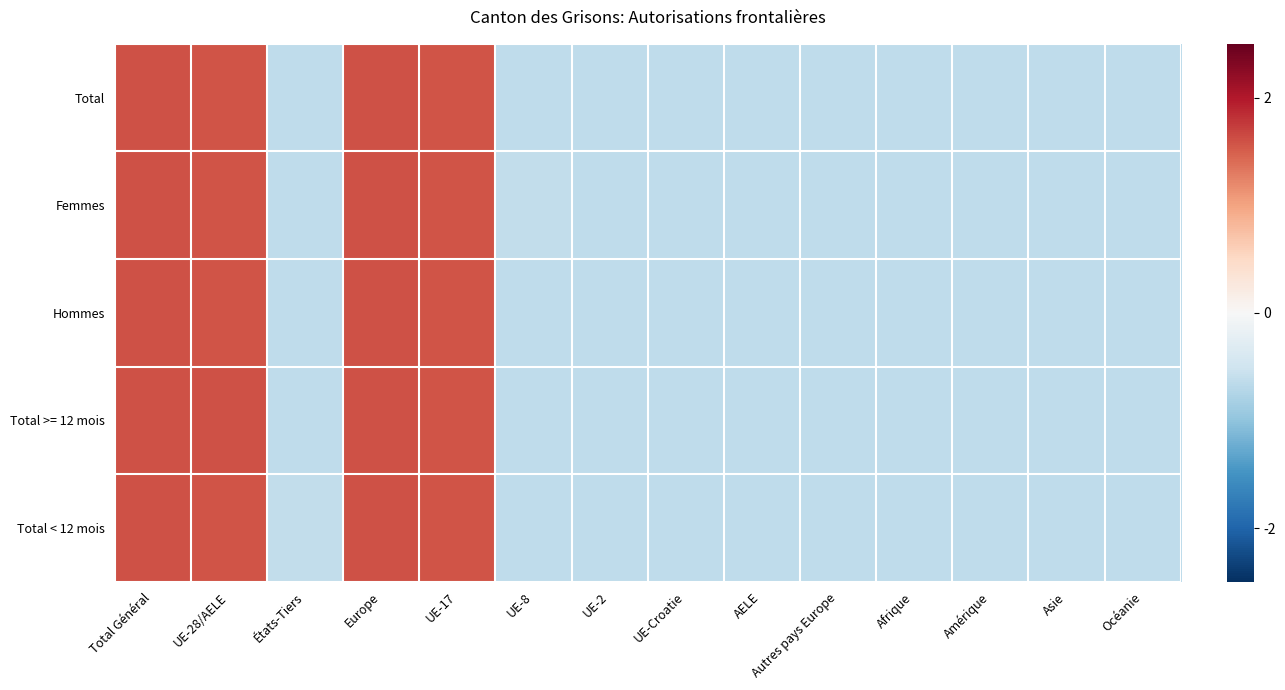

Reading left to right, list all the values displayed in this chart.

Total: Total Général=1.6	UE-28/AELE=1.6	États-Tiers=-0.6	Europe=1.6	UE-17=1.6	UE-8=-0.6	UE-2=-0.6	UE-Croatie=-0.6	AELE=-0.6	Autres pays Europe=-0.6	Afrique=-0.6	Amérique=-0.6	Asie=-0.6	Océanie=-0.6
Femmes: Total Général=1.6	UE-28/AELE=1.6	États-Tiers=-0.6	Europe=1.6	UE-17=1.6	UE-8=-0.6	UE-2=-0.6	UE-Croatie=-0.6	AELE=-0.6	Autres pays Europe=-0.6	Afrique=-0.6	Amérique=-0.6	Asie=-0.6	Océanie=-0.6
Hommes: Total Général=1.6	UE-28/AELE=1.6	États-Tiers=-0.6	Europe=1.6	UE-17=1.6	UE-8=-0.6	UE-2=-0.6	UE-Croatie=-0.6	AELE=-0.6	Autres pays Europe=-0.6	Afrique=-0.6	Amérique=-0.6	Asie=-0.6	Océanie=-0.6
Total >= 12 mois: Total Général=1.6	UE-28/AELE=1.6	États-Tiers=-0.6	Europe=1.6	UE-17=1.6	UE-8=-0.6	UE-2=-0.6	UE-Croatie=-0.6	AELE=-0.6	Autres pays Europe=-0.6	Afrique=-0.6	Amérique=-0.6	Asie=-0.6	Océanie=-0.6
Total < 12 mois: Total Général=1.6	UE-28/AELE=1.6	États-Tiers=-0.6	Europe=1.6	UE-17=1.6	UE-8=-0.6	UE-2=-0.6	UE-Croatie=-0.6	AELE=-0.6	Autres pays Europe=-0.6	Afrique=-0.6	Amérique=-0.6	Asie=-0.6	Océanie=-0.6